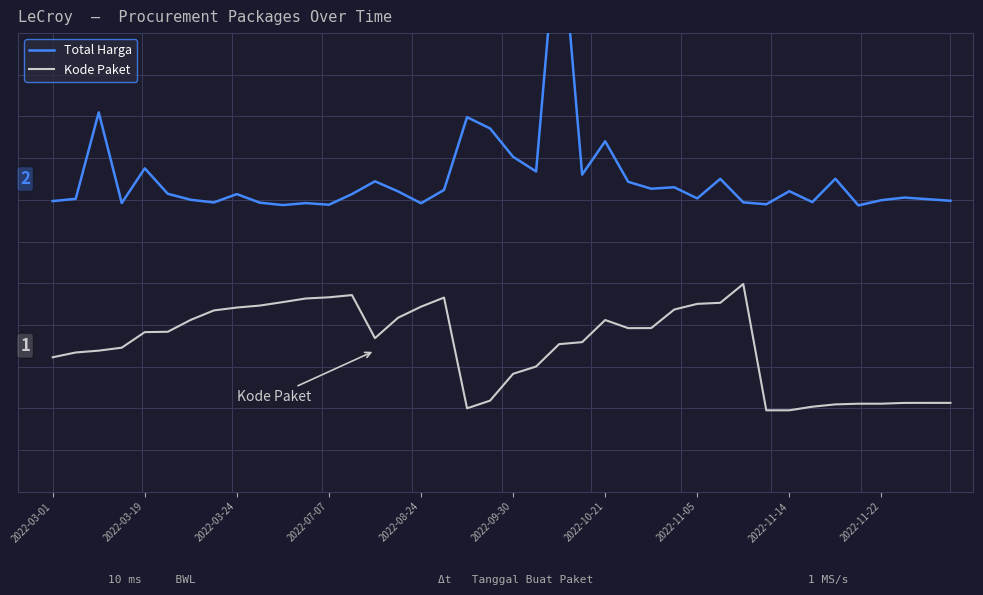

True or false: Kode Paket has more than 0 points higher than both neighbors.

True